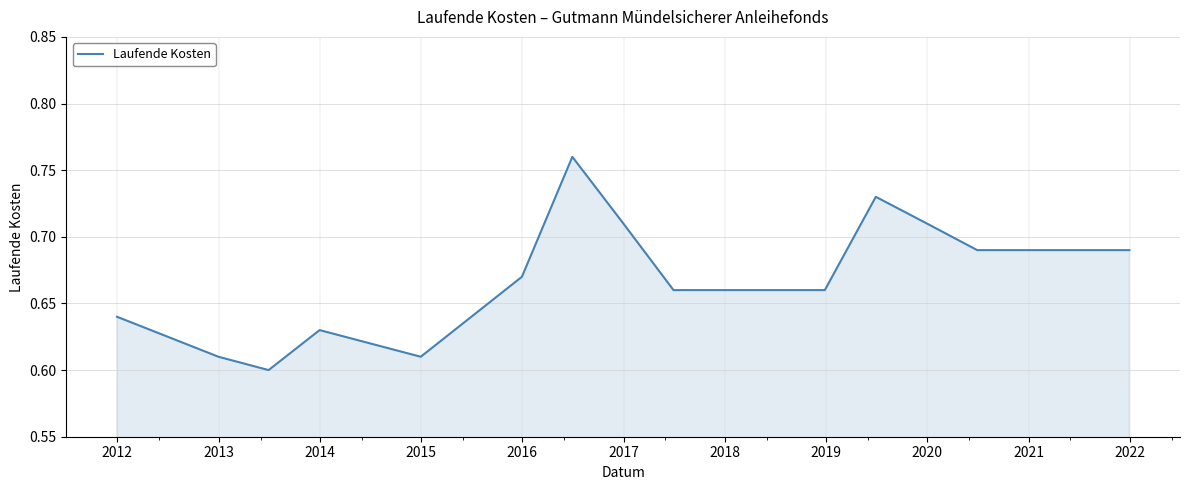

Does the chart display data point markers on the line(s)?

No